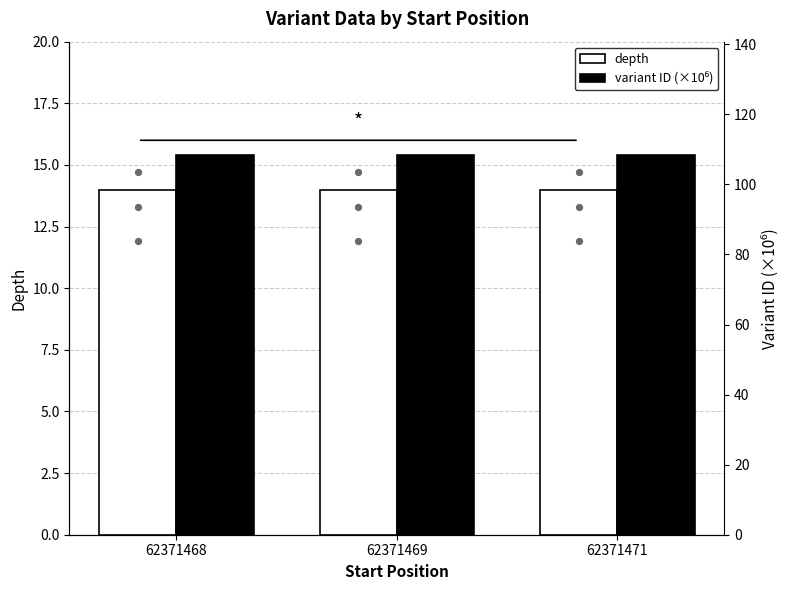

At which category is the sum across all series the highest?

62371471